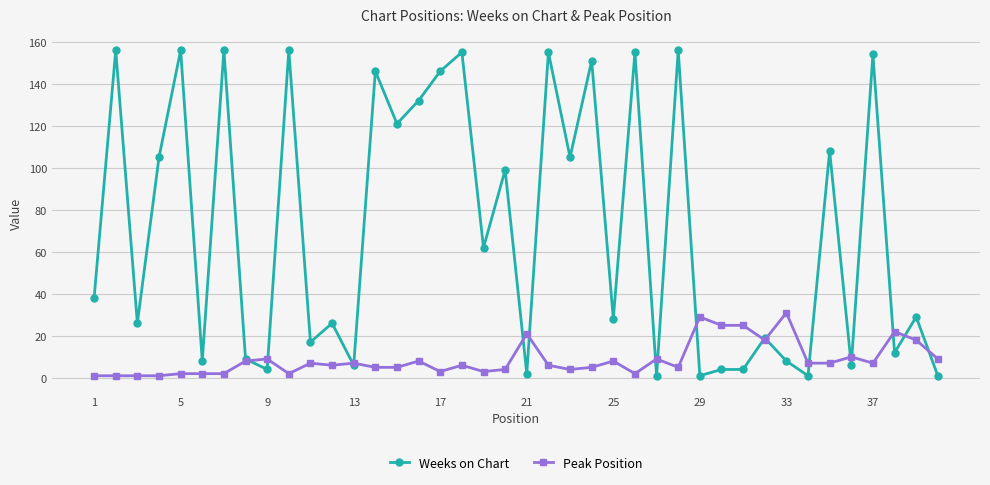

What is the minimum value for Peak Position?

1